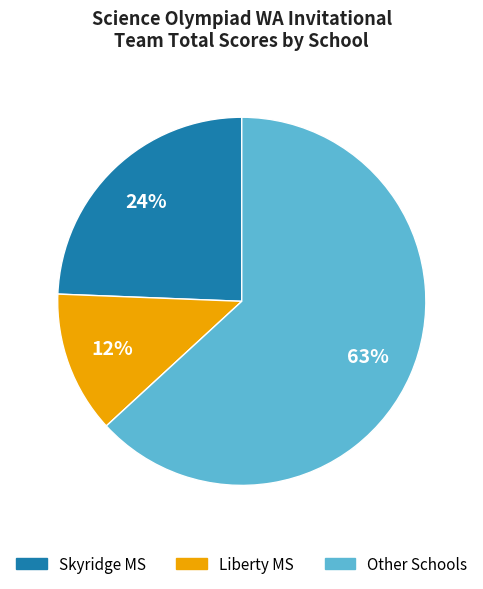

To the nearest percent, what is the average slice percentage?

33%